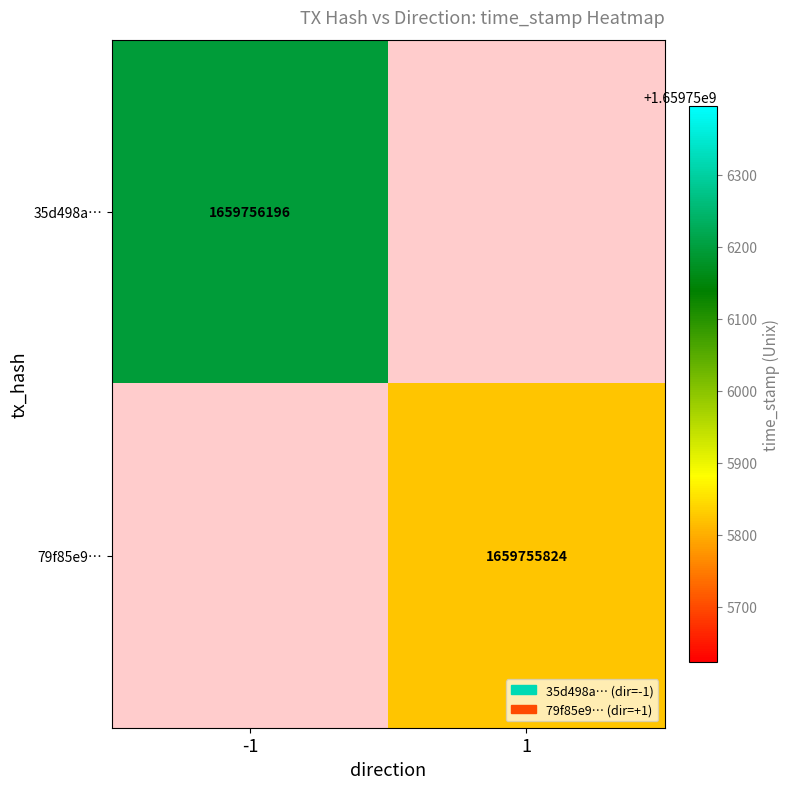

Which series has the largest range (max minus min)?

35d498a650a80145347b06fe61d610fc7771418